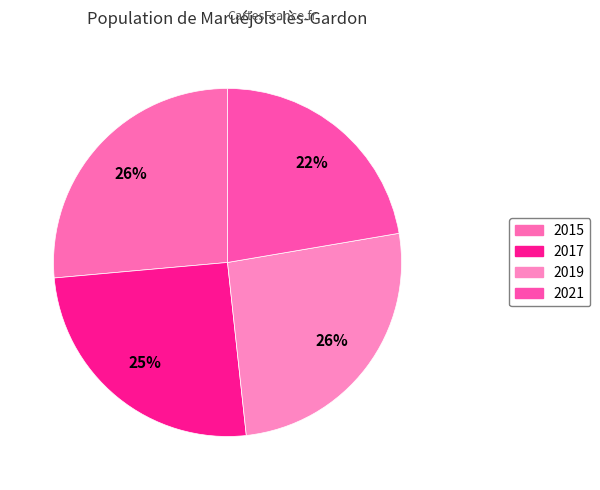

Combined, what portion of the pie is 2019 and 2017?

51.3%